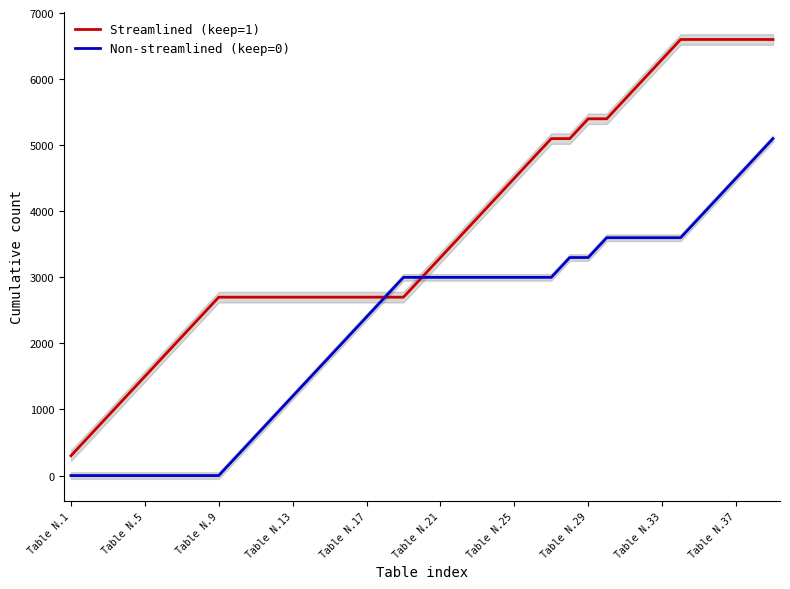

Where does the Non-streamlined (keep=0) series first go above 3000?

27